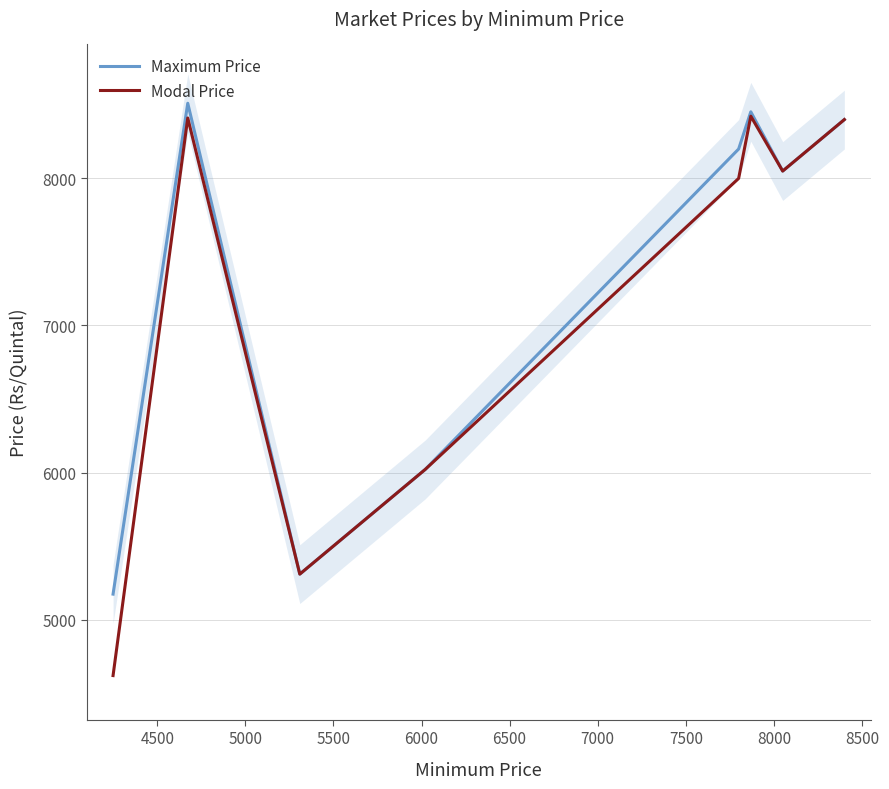

Which category has the highest value in the Maximum Price series?

4500